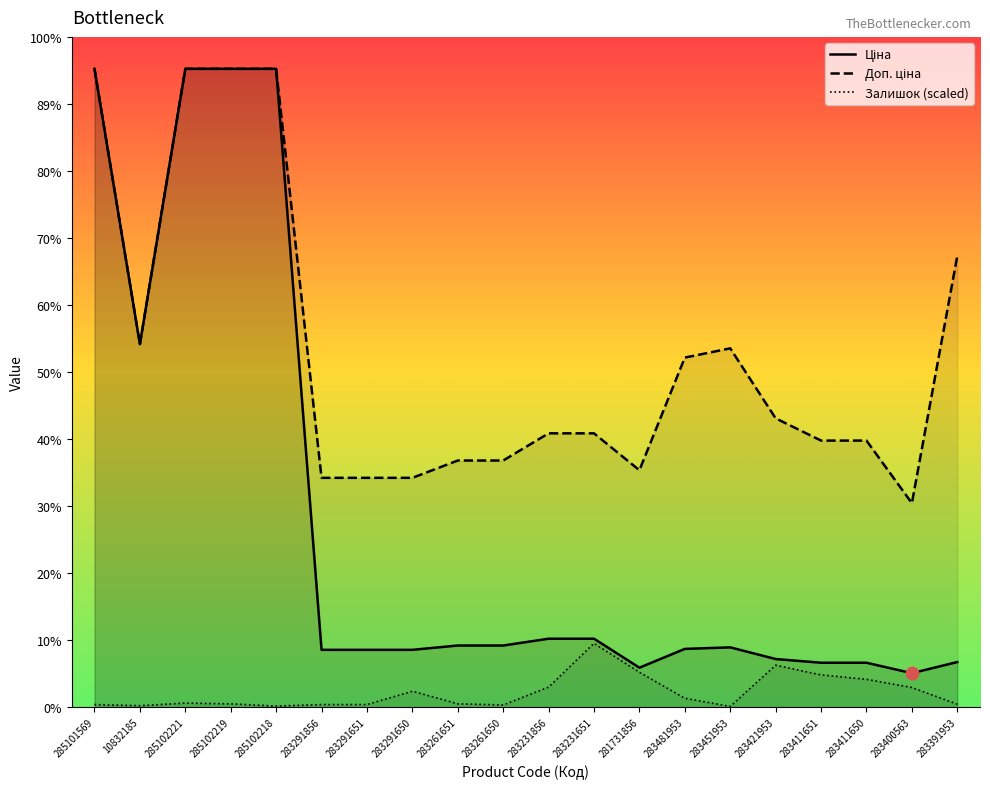

At which category is the sum across all series the highest?

285102221